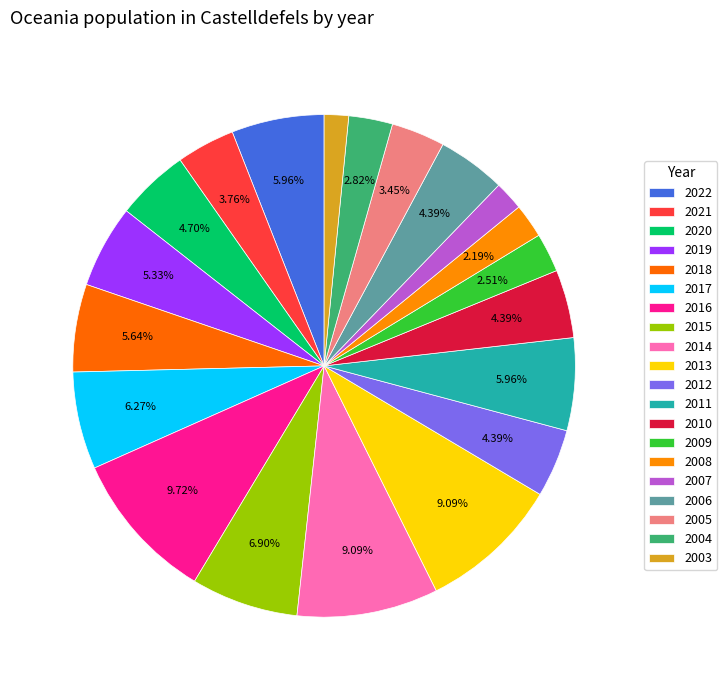

How many segments does this pie chart have?

20